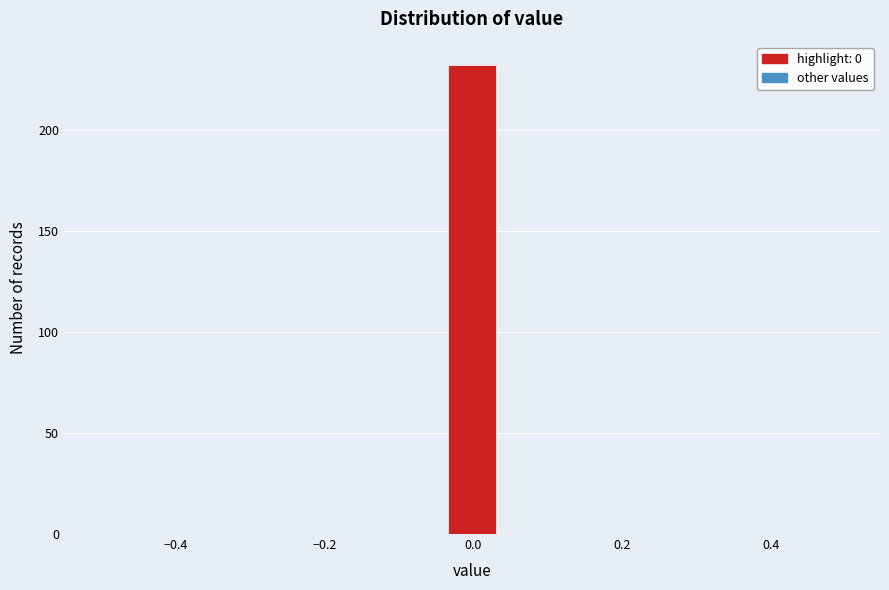

Around what value on the x-axis is the tallest bar? Give the approximate position of its centre, as read against the axis.

0.00